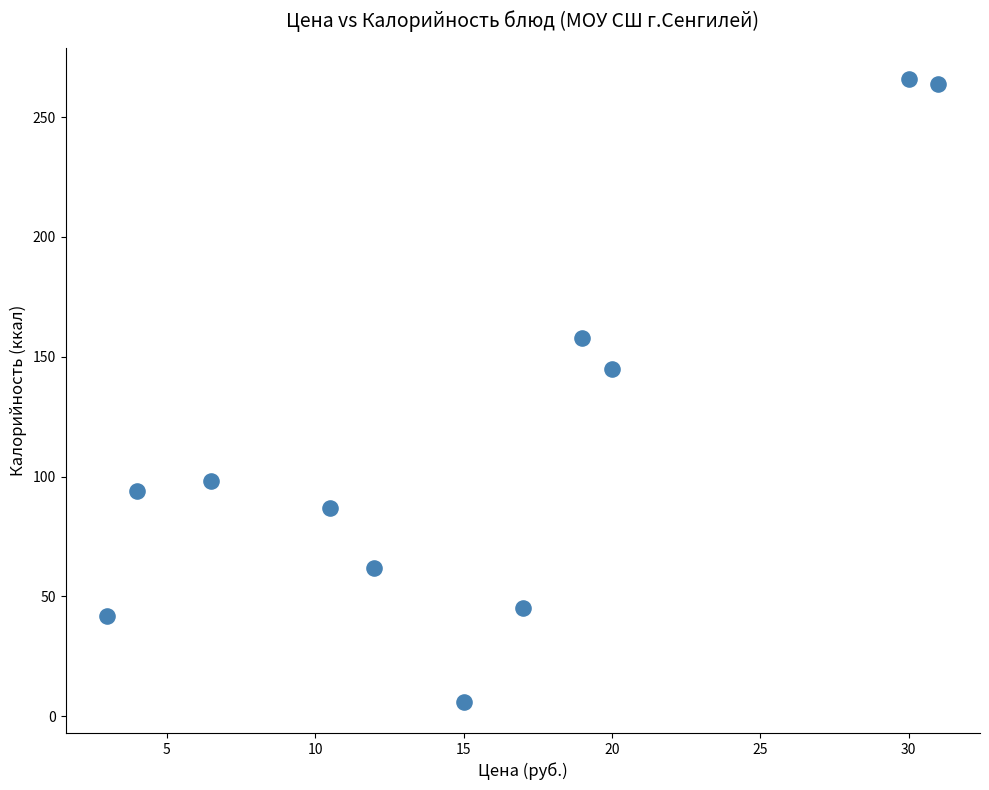

What is the average Y value?

115